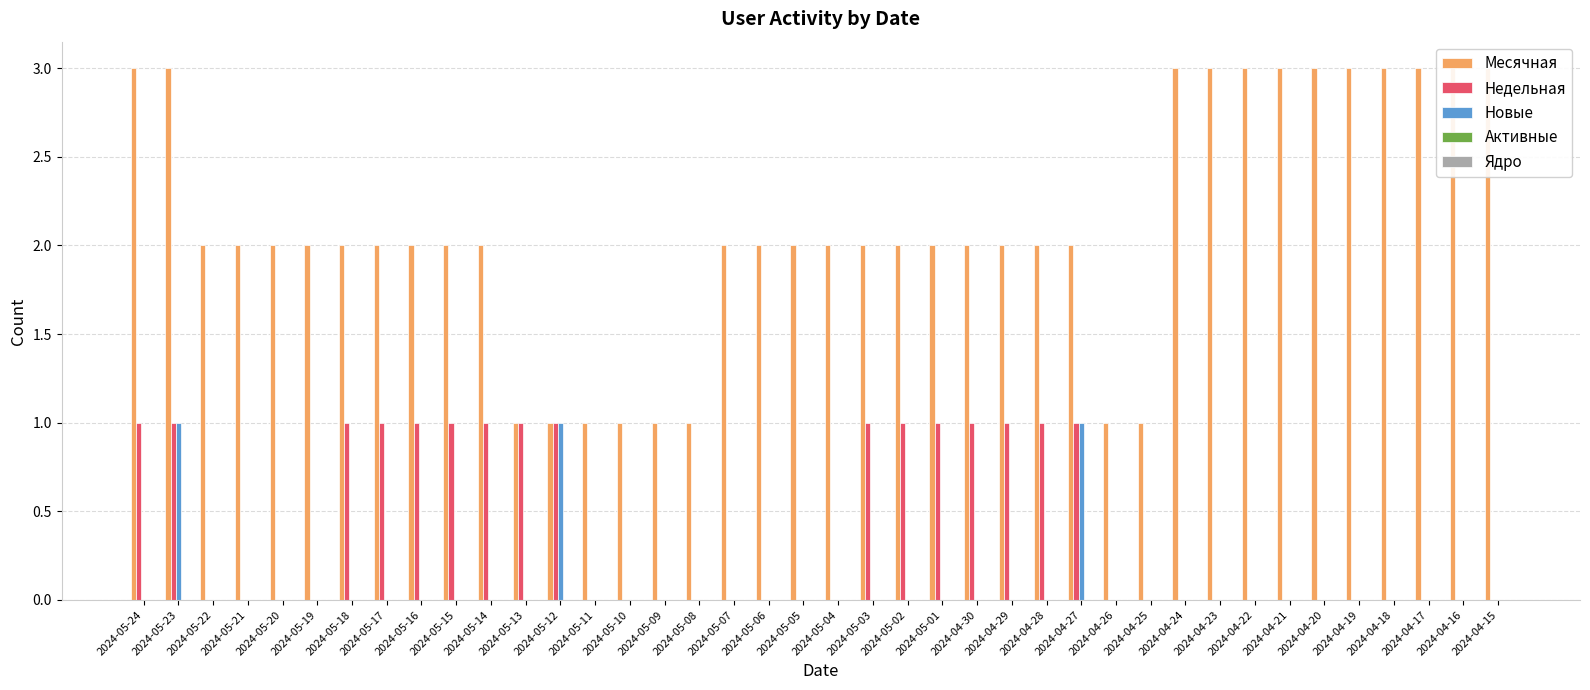

Are the bars grouped side by side (vs. stacked)?

Yes